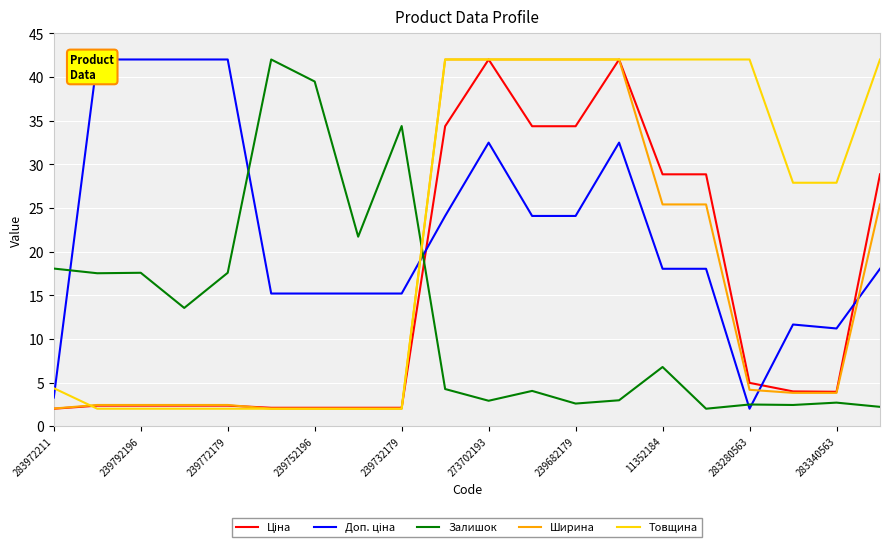

After their last crossing, which series has the higher values: Товщина or Залишок?

Товщина